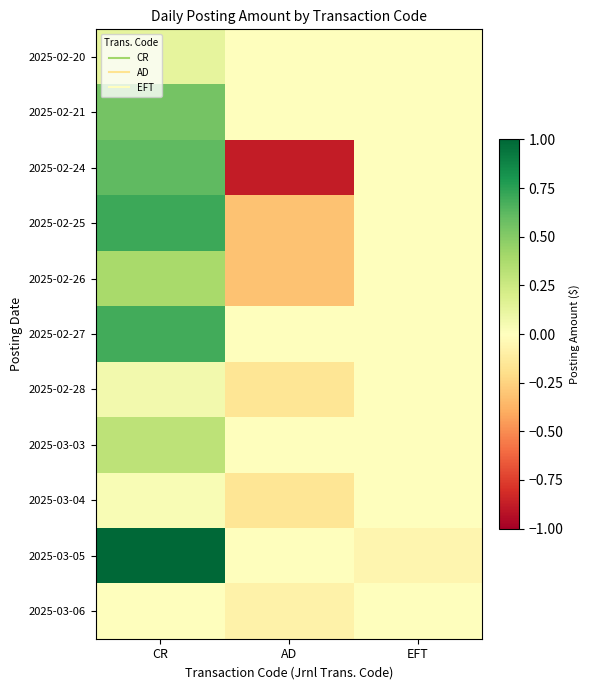

List the series in order of their peak value, lowest first.

2025-03-06, 2025-03-04, 2025-02-28, 2025-02-20, 2025-03-03, 2025-02-26, 2025-02-21, 2025-02-24, 2025-02-27, 2025-02-25, 2025-03-05